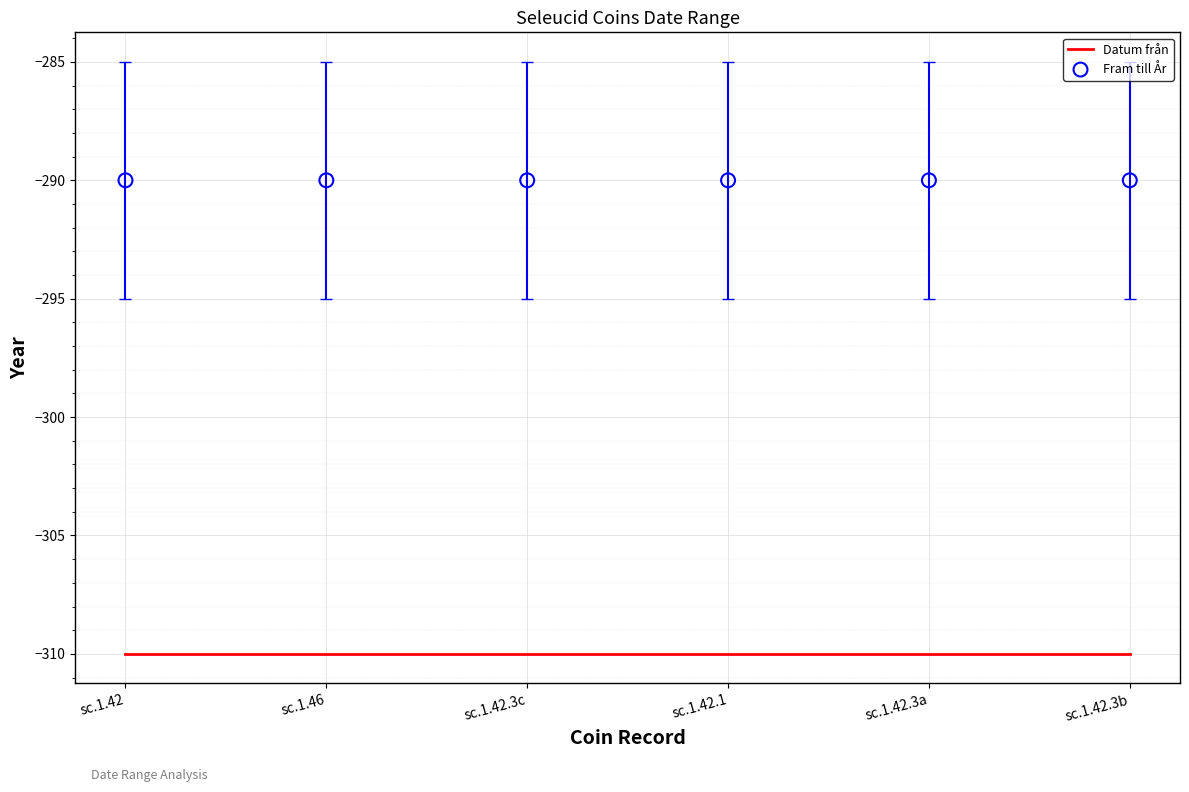

What are all the series names shown in the legend?

Datum från, Fram till År